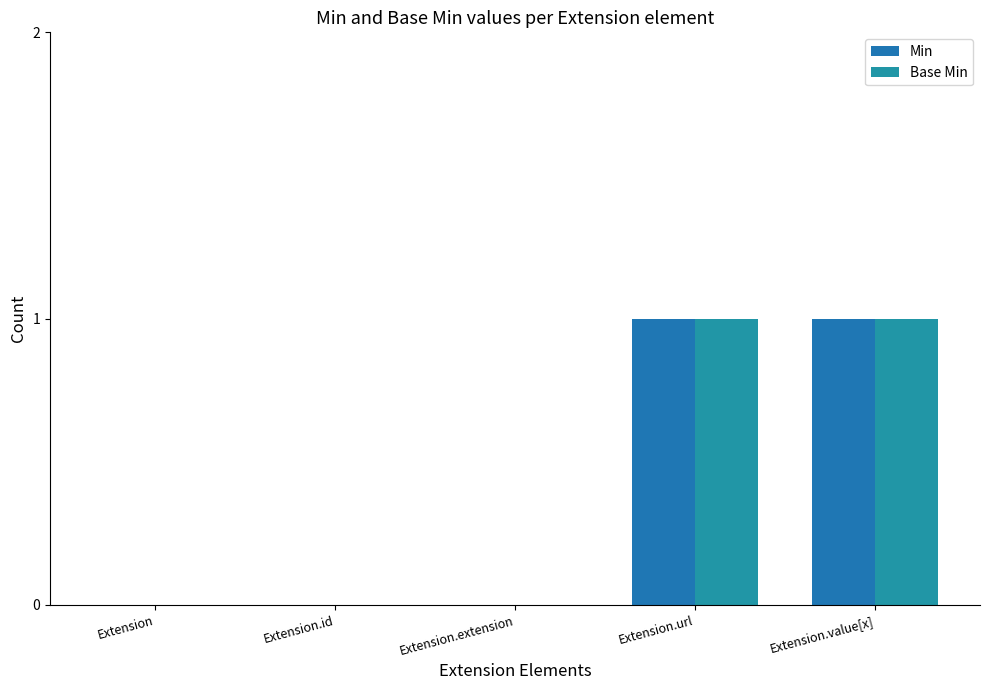

Which series has the largest range (max minus min)?

Min